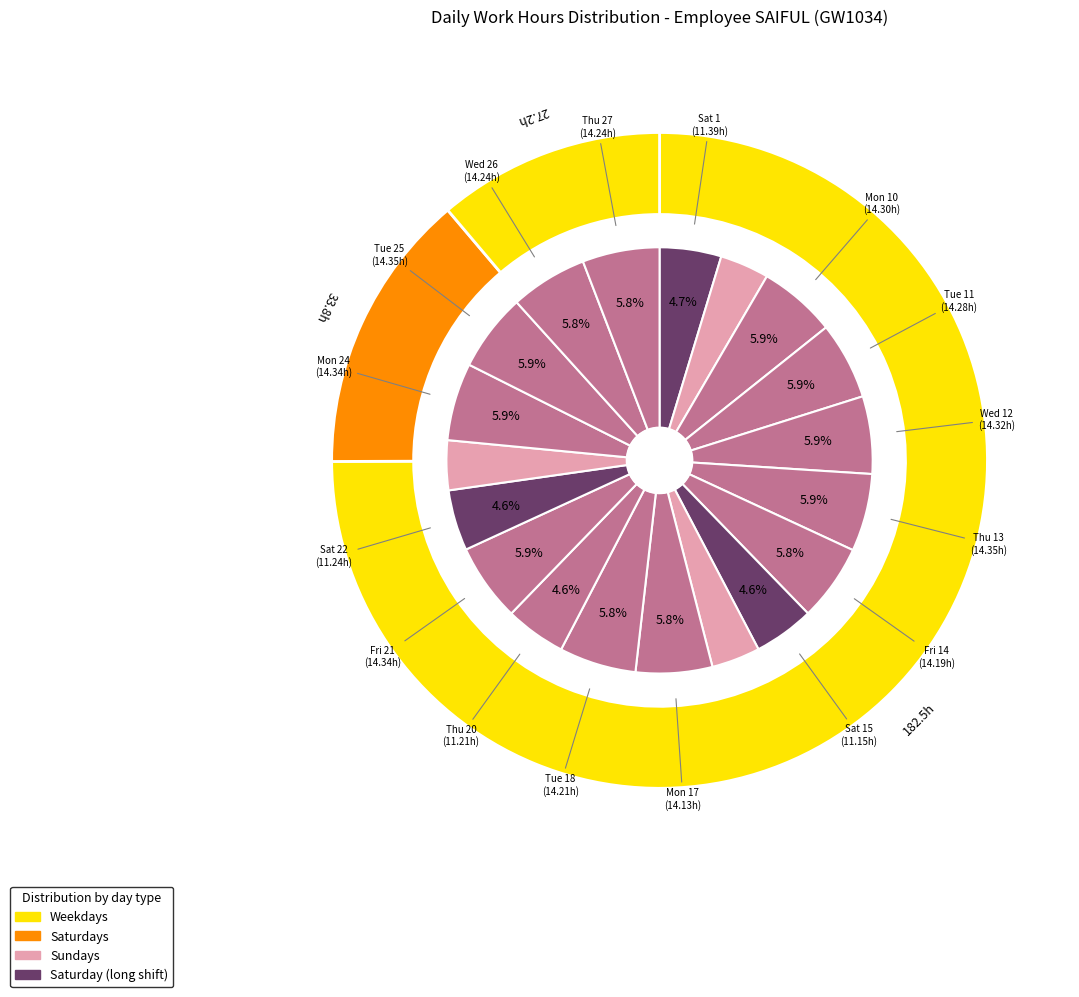

The Wed 26 slice represents 1% of the pie. True or false?

False